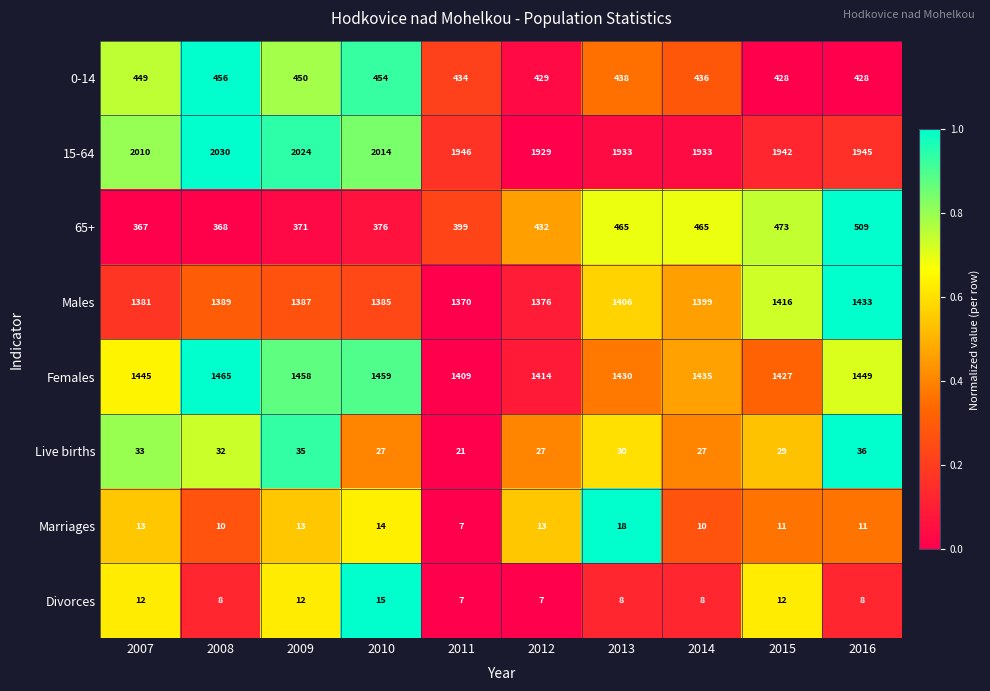

What is the greatest value displayed?

2030